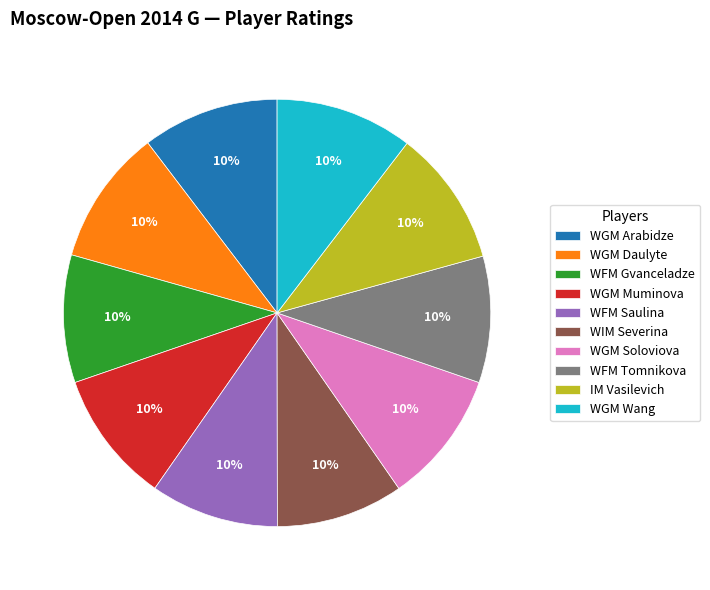

Is there a majority slice in this chart?

No